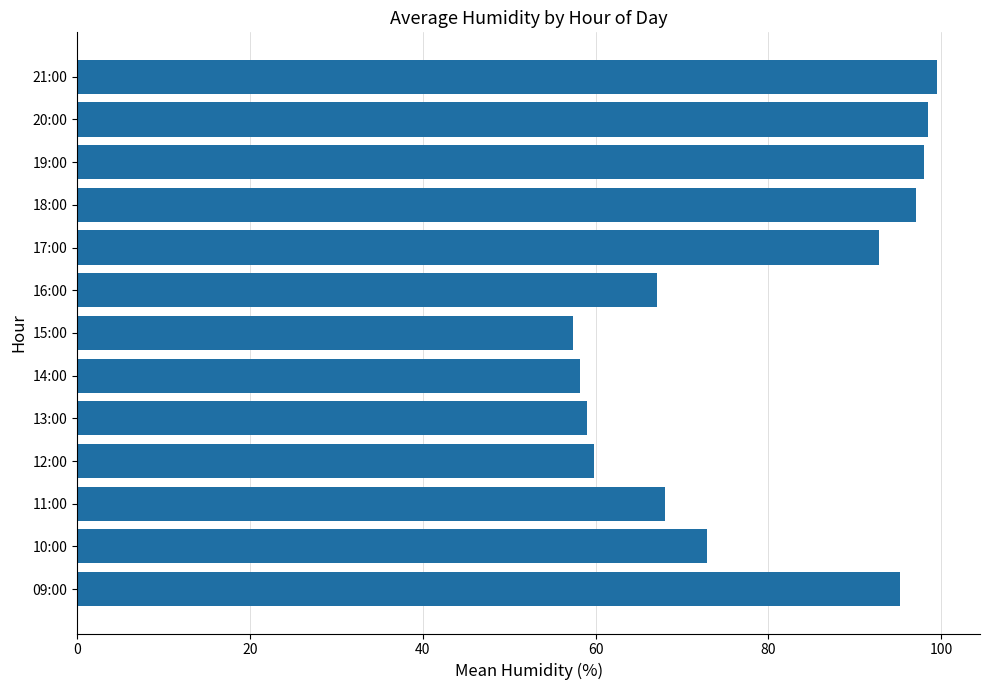

Approximately how many times larger is the value at 20:00 compared to 10:00?

1.3